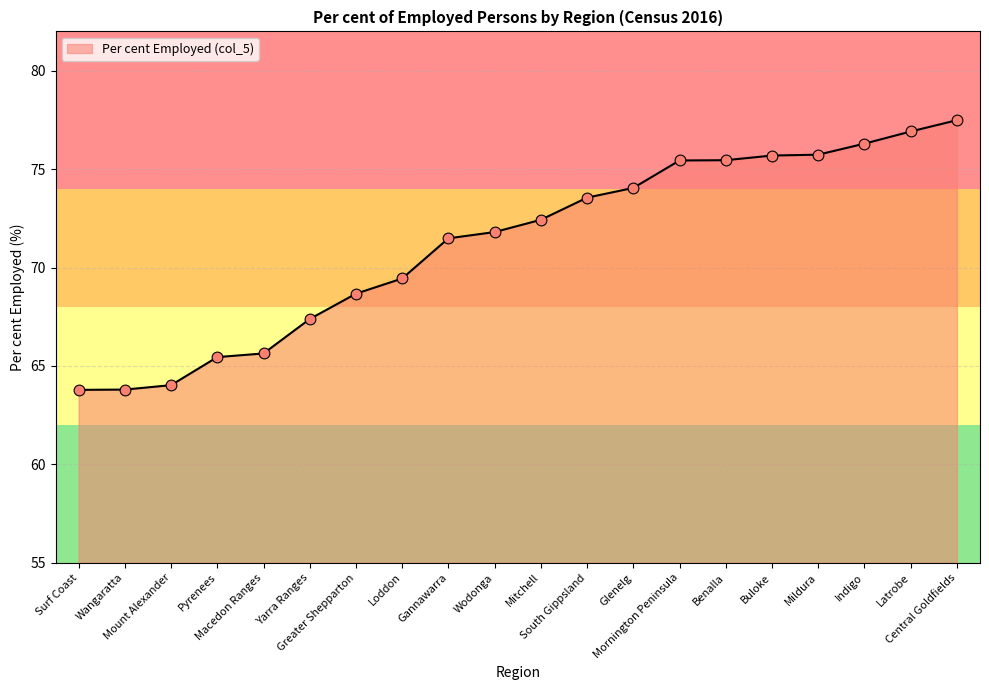

What is the change in value from Wangaratta to South Gippsland?

+9.8